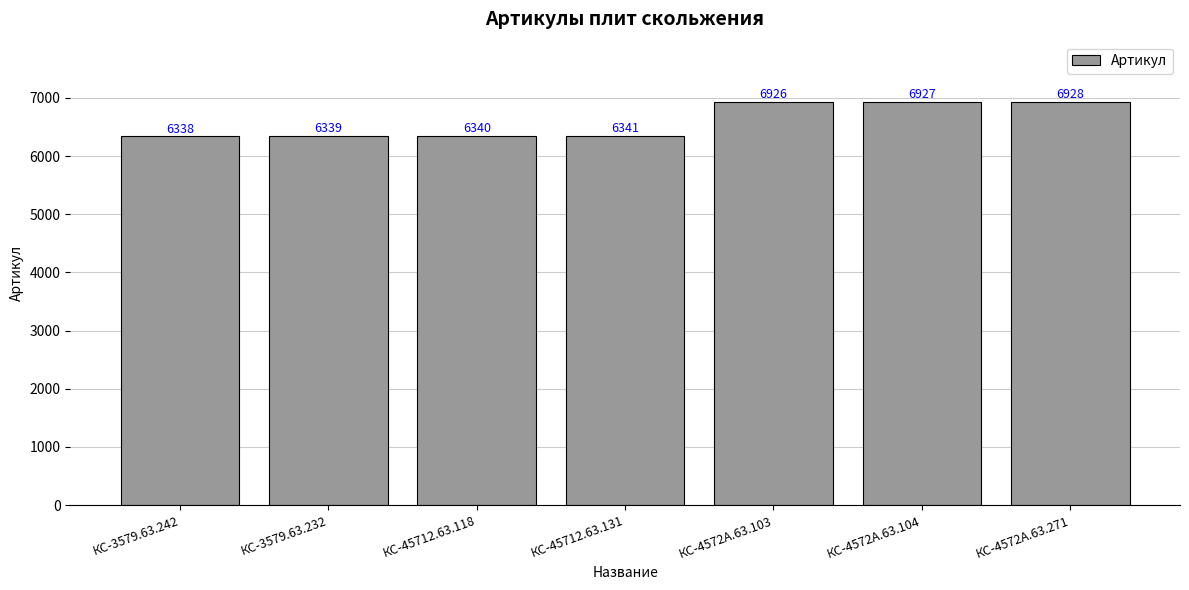

Count the number of categories in the chart.

7